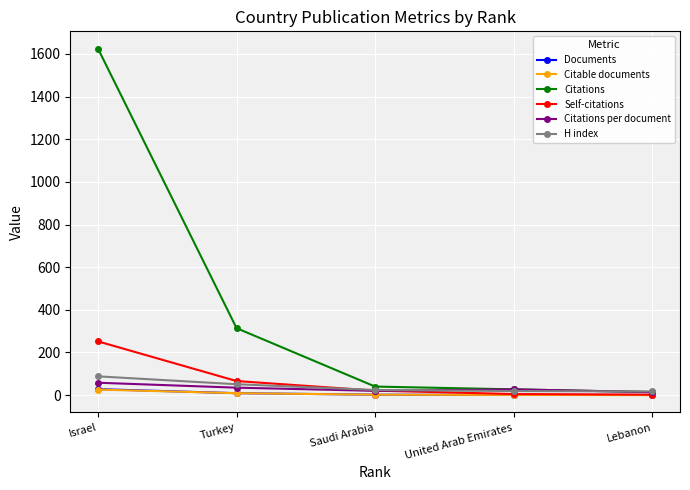

True or false: Citations has more than 1 points higher than both neighbors.

False